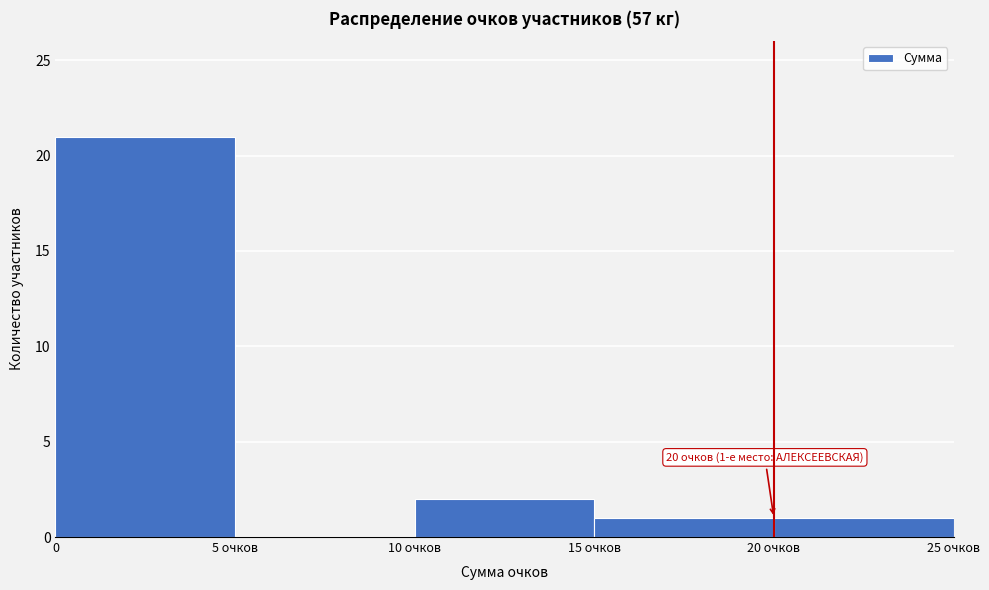

Reading left to right, list all the values displayed in this chart.

0=21	5 очков=0	10 очков=2	15 очков=1	20 очков=1